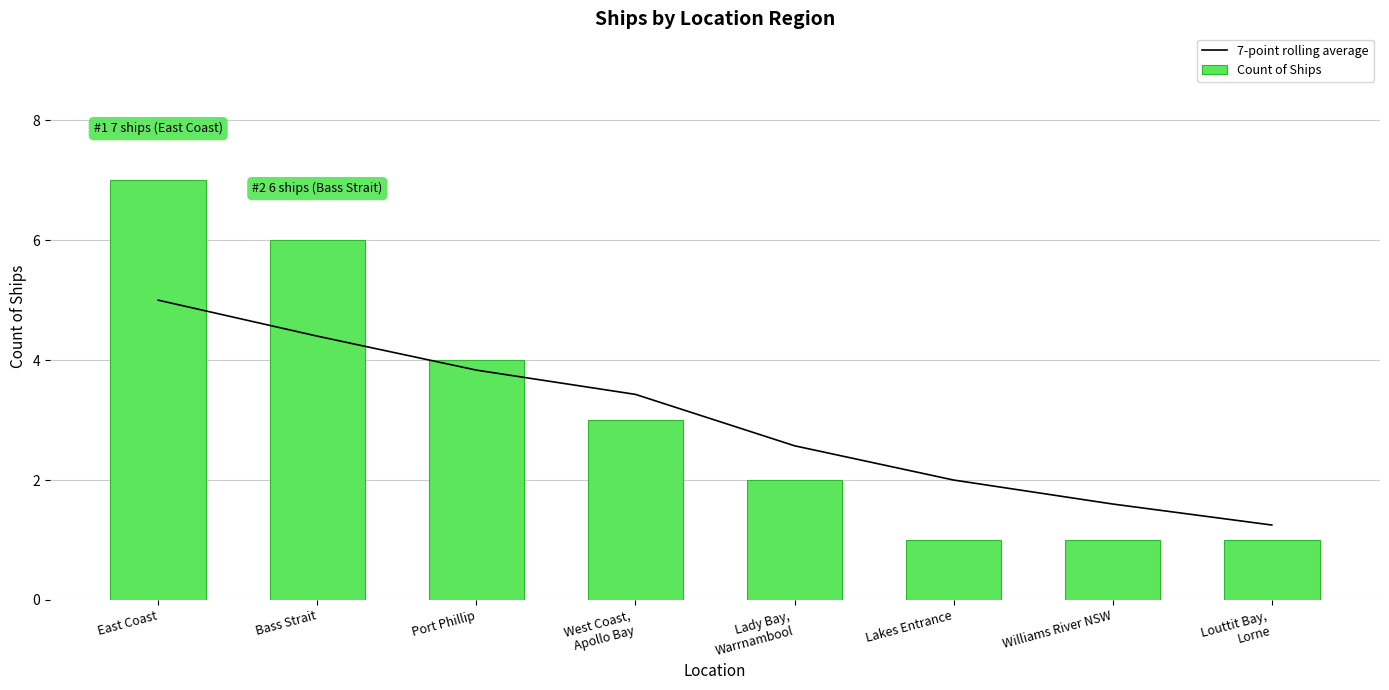

What is the difference between the maximum and minimum values in the Count of Ships series?

6